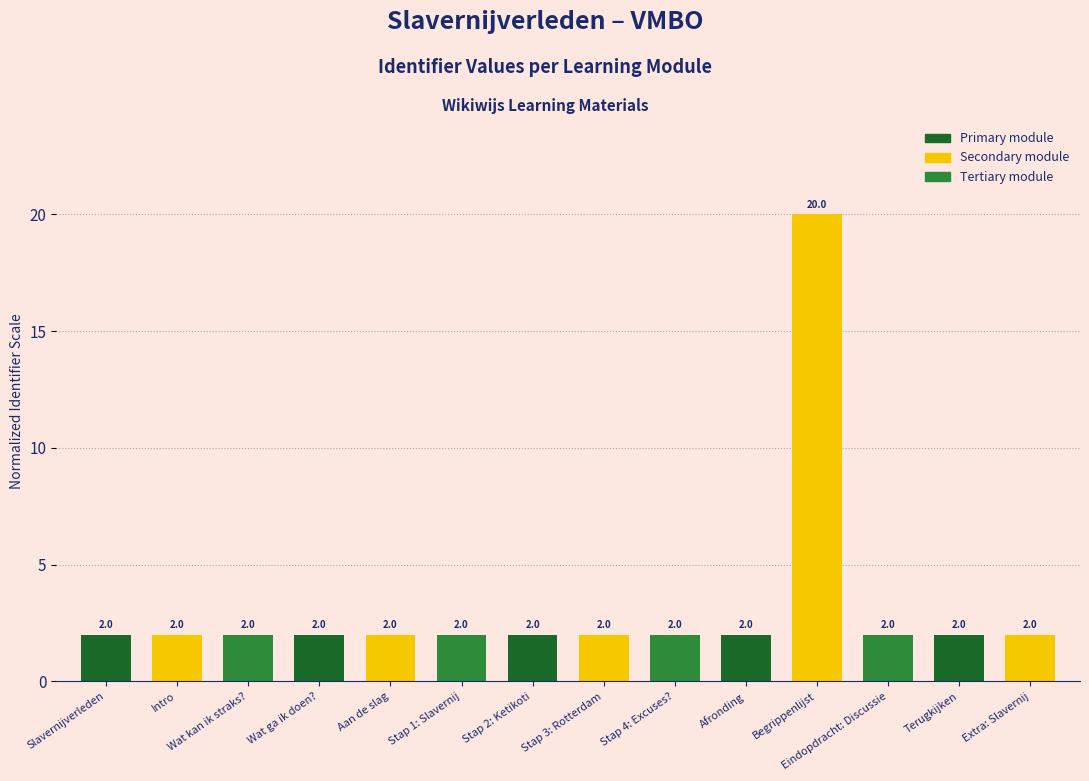

Which category has the highest value across all series?

Begrippenlijst